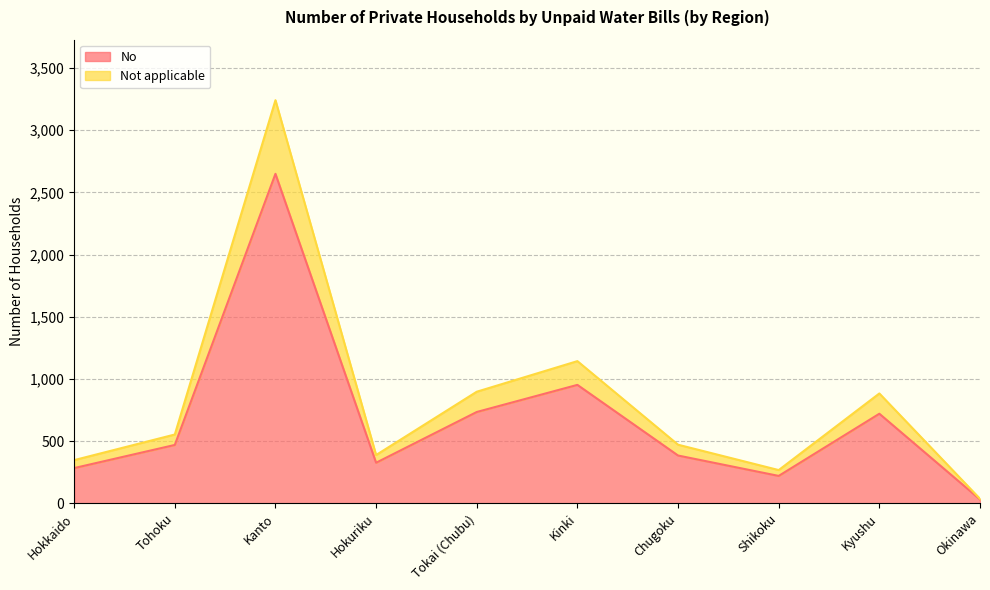

What is the average value of the Not applicable series?

823